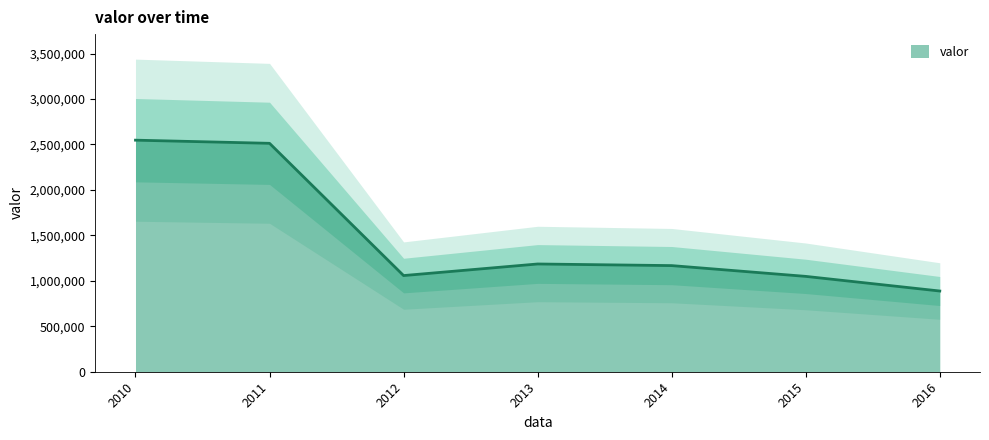

Reading left to right, extract all data points from this chart.

2010=2547121	2011=2512467	2012=1057787	2013=1185160	2014=1167374	2015=1048795	2016=887780